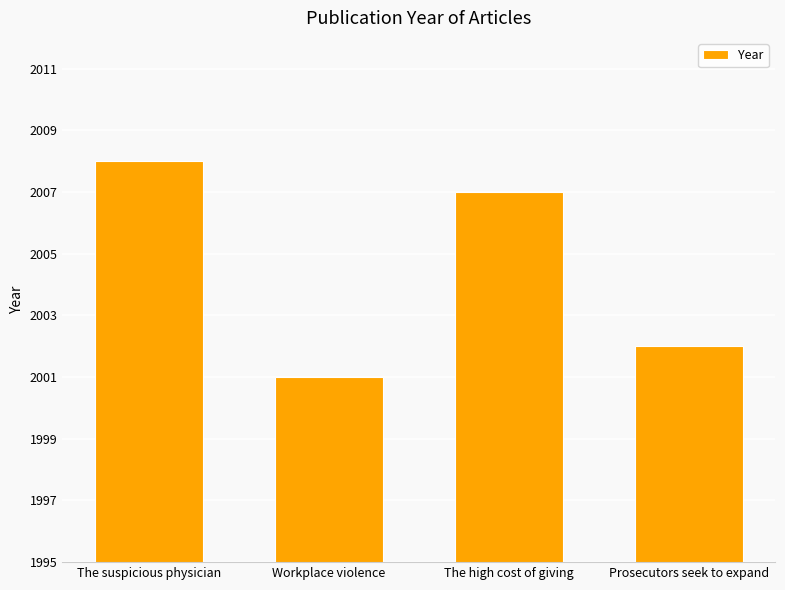

What is the change in value from Workplace violence to Prosecutors seek to expand?

+1